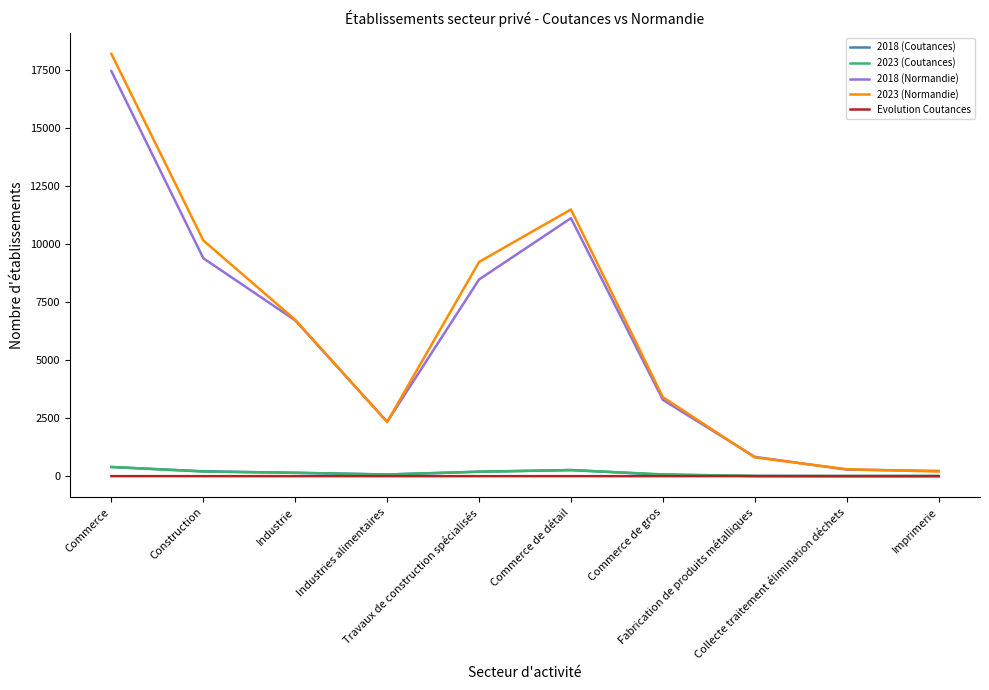

What is the difference between the second highest and second lowest values in the 2018 (Coutances) series?

258.0